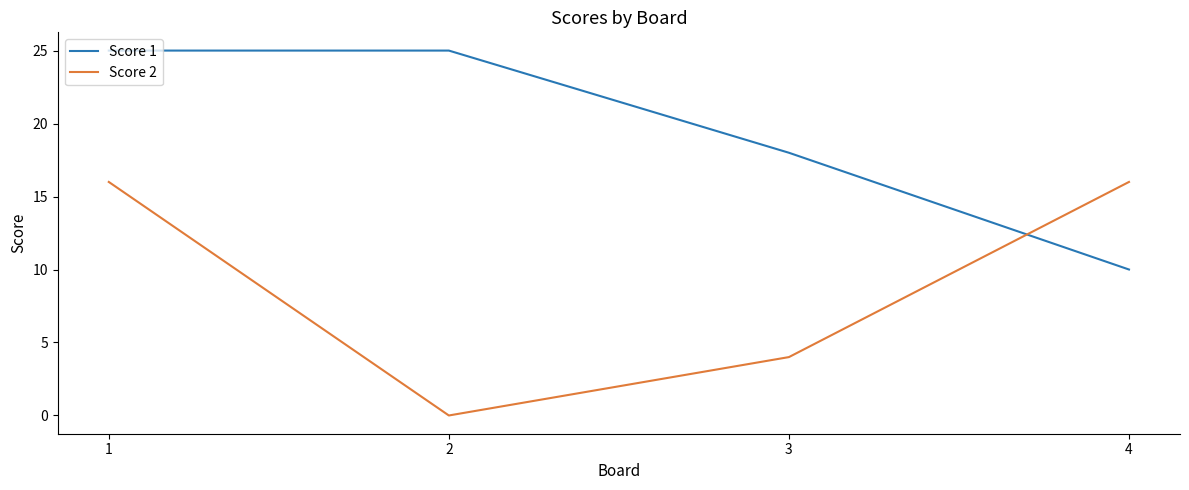

Does the chart display data point markers on the line(s)?

No